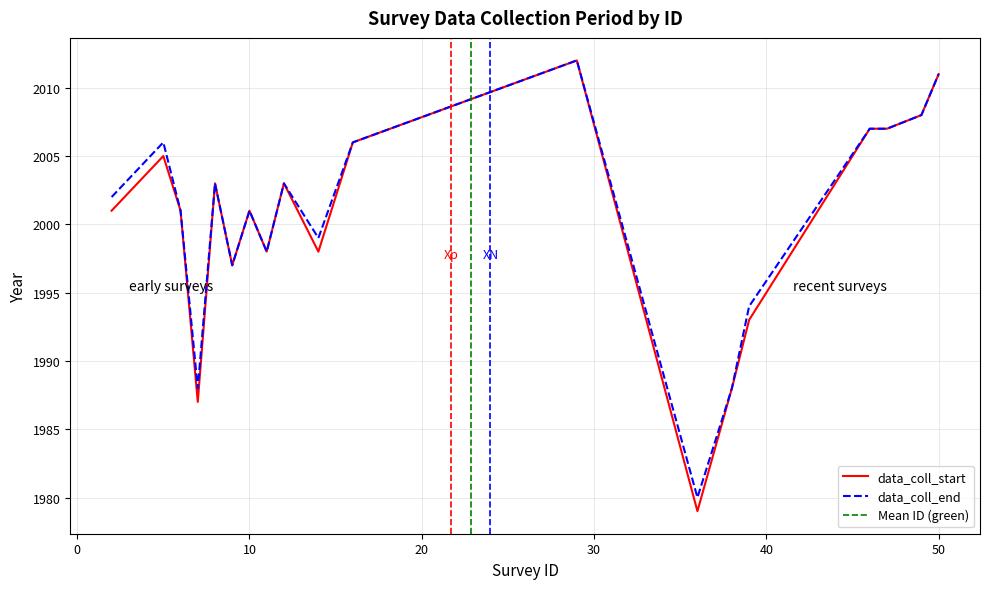

Which series has the widest spread of values?

data_coll_start